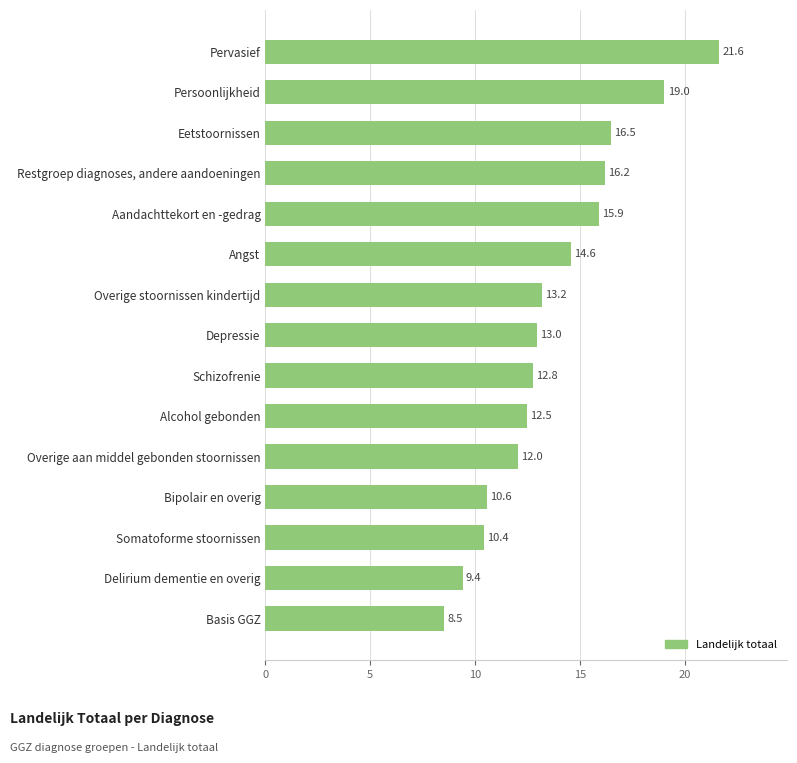

Rank the categories by value from highest to lowest.

Pervasief, Persoonlijkheid, Eetstoornissen, Restgroep diagnoses, andere aandoeningen, Aandachttekort en -gedrag, Angst, Overige stoornissen kindertijd, Depressie, Schizofrenie, Alcohol gebonden, Overige aan middel gebonden stoornissen, Bipolair en overig, Somatoforme stoornissen, Delirium dementie en overig, Basis GGZ